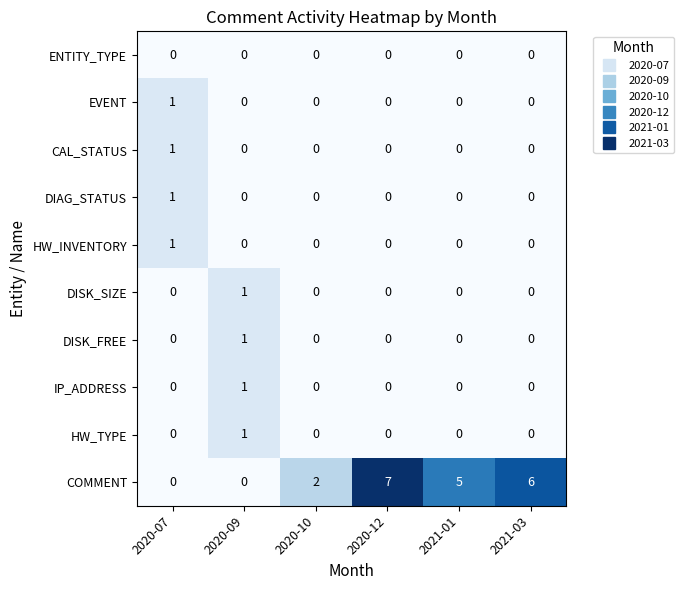

What is the total value across all series at 2020-07?

4